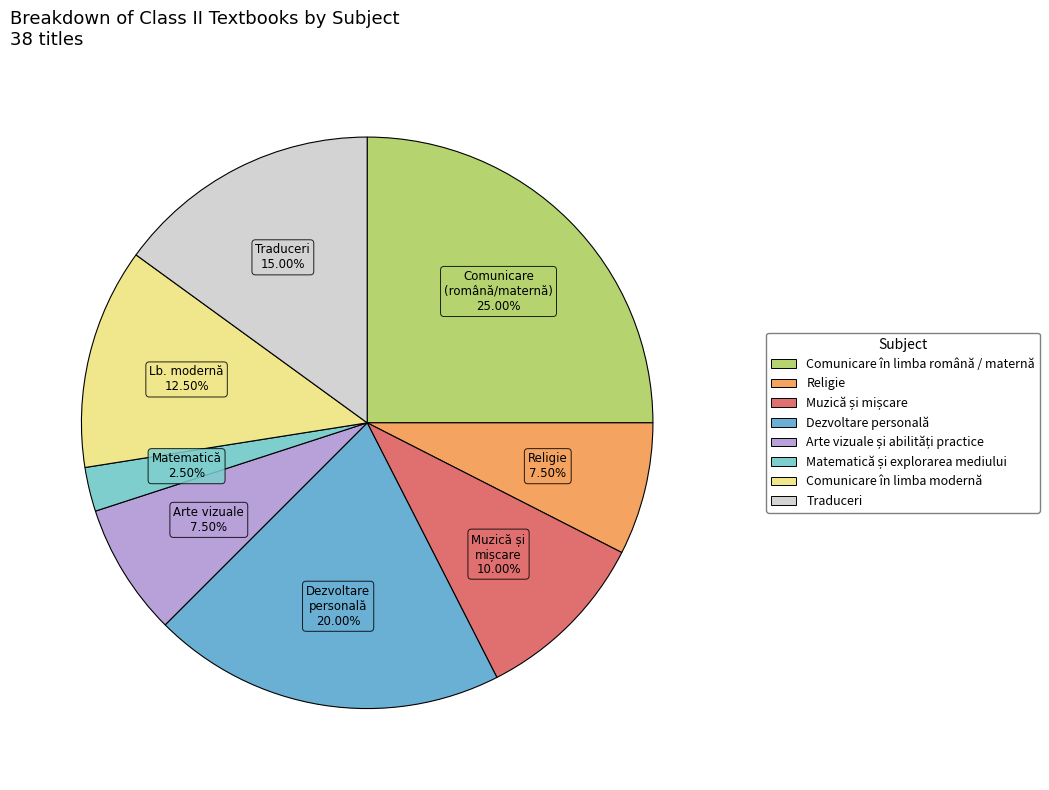

Is the sum of Traduceri and Muzică și mișcare greater than half?

No